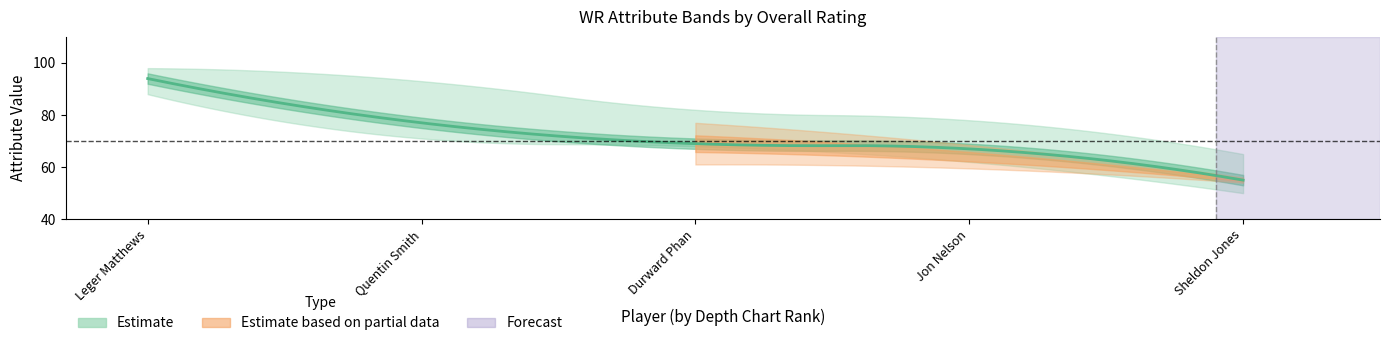

Where is ovr_raw nearest to the value 74?

Quentin Smith